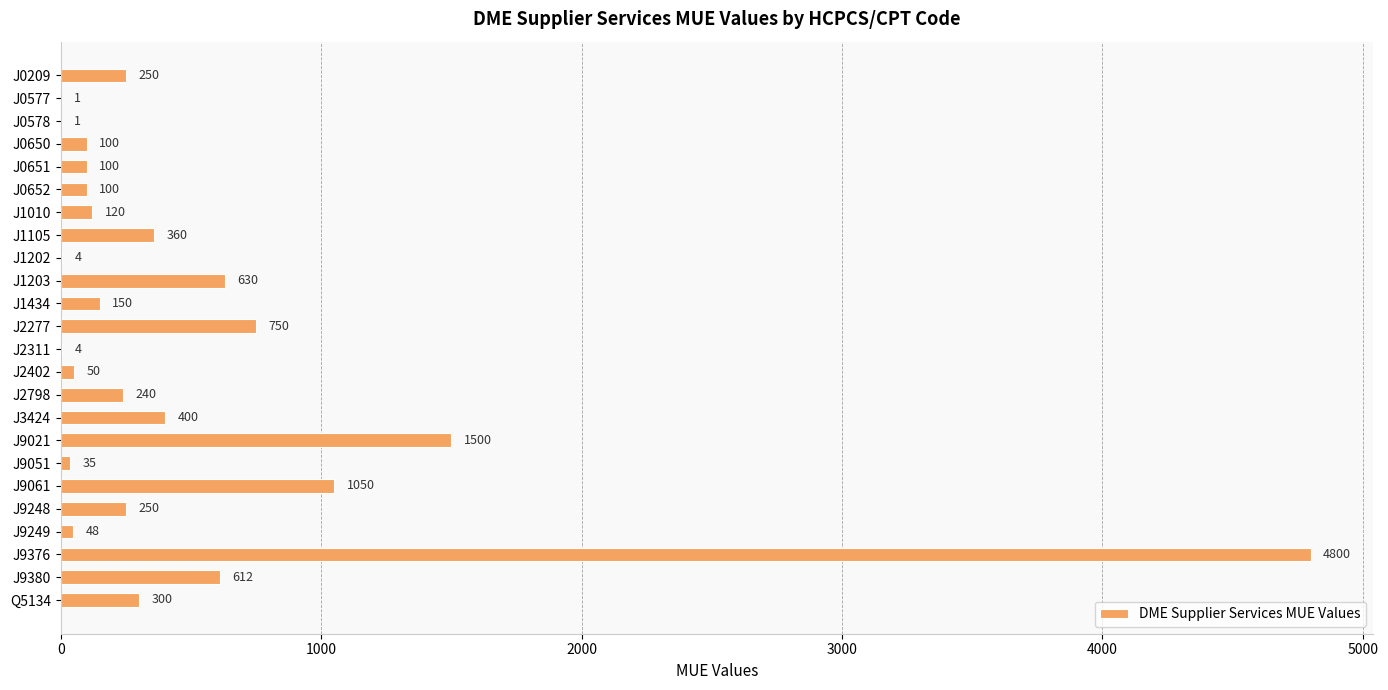

The chart shows a value of 905 at J9380. True or false?

False